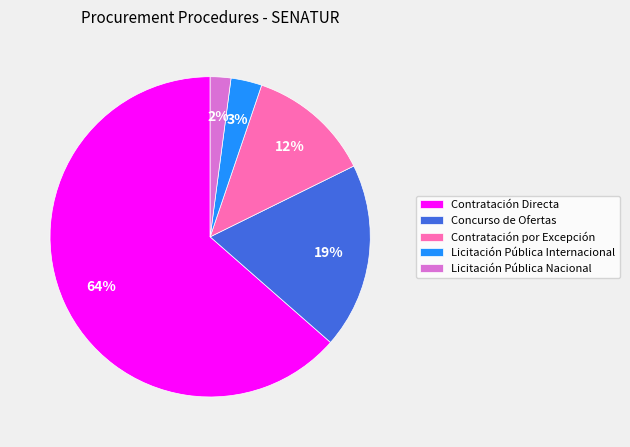

Between Concurso de Ofertas and Licitación Pública Internacional, which is larger?

Concurso de Ofertas